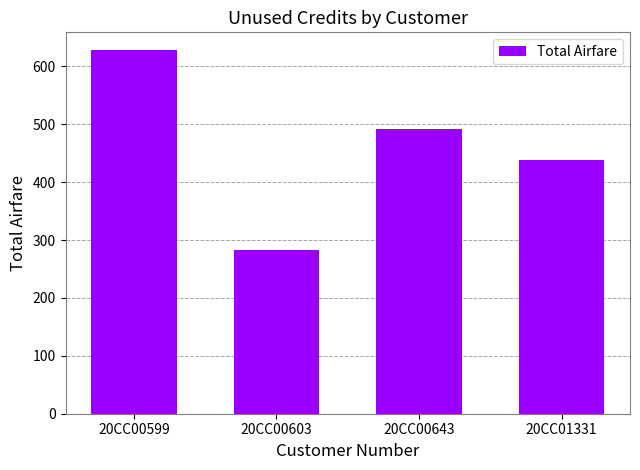

Approximately how many times larger is the value at 20CC00599 compared to 20CC01331?

1.4